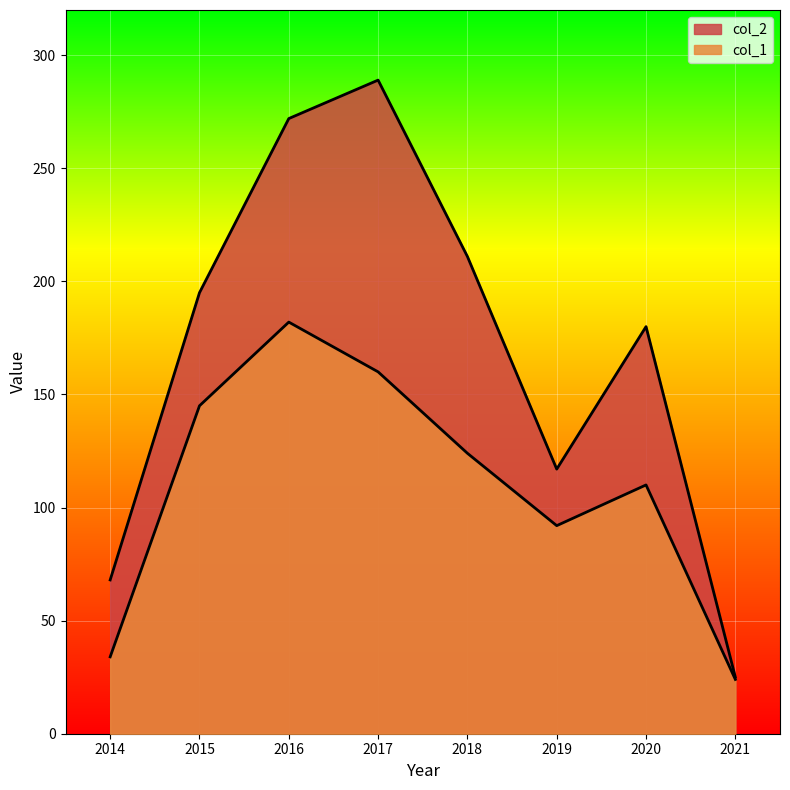

Where is the first local minimum for col_2?

2019